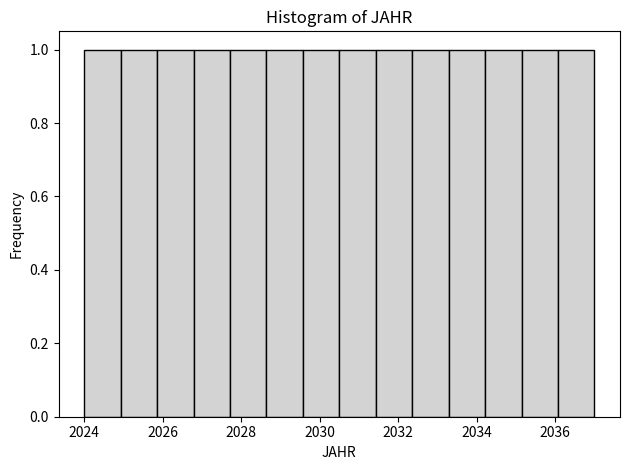

What is the height of the bar covering 2025.0 to 2025.8 on the x-axis? Neither the bar edges nor the heights are printed on the chart, so give them approximately, as read against the axes.

1